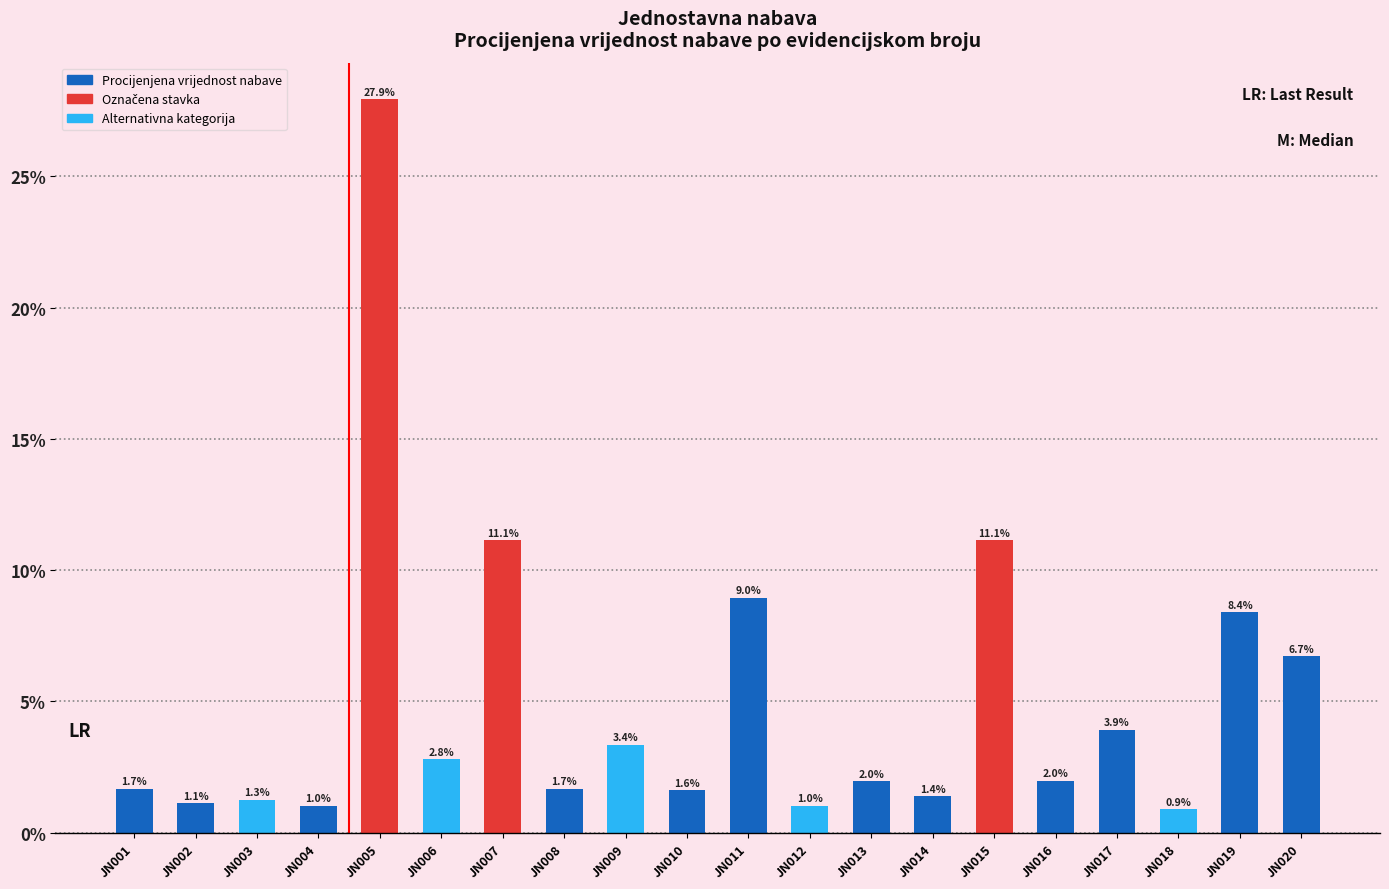

Which has a higher value, JN009 or JN012?

JN009